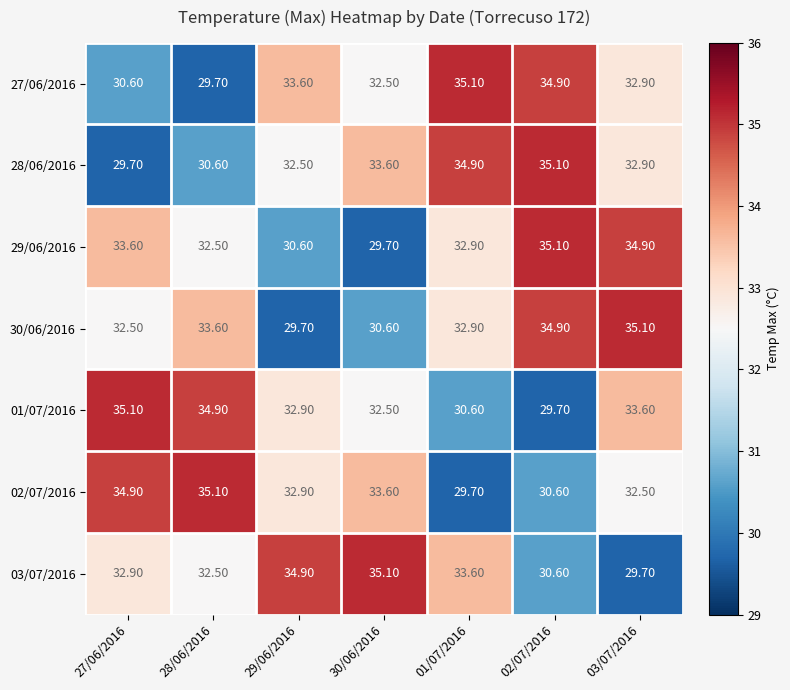

What is the difference between the highest and lowest values at 02/07/2016?

5.4